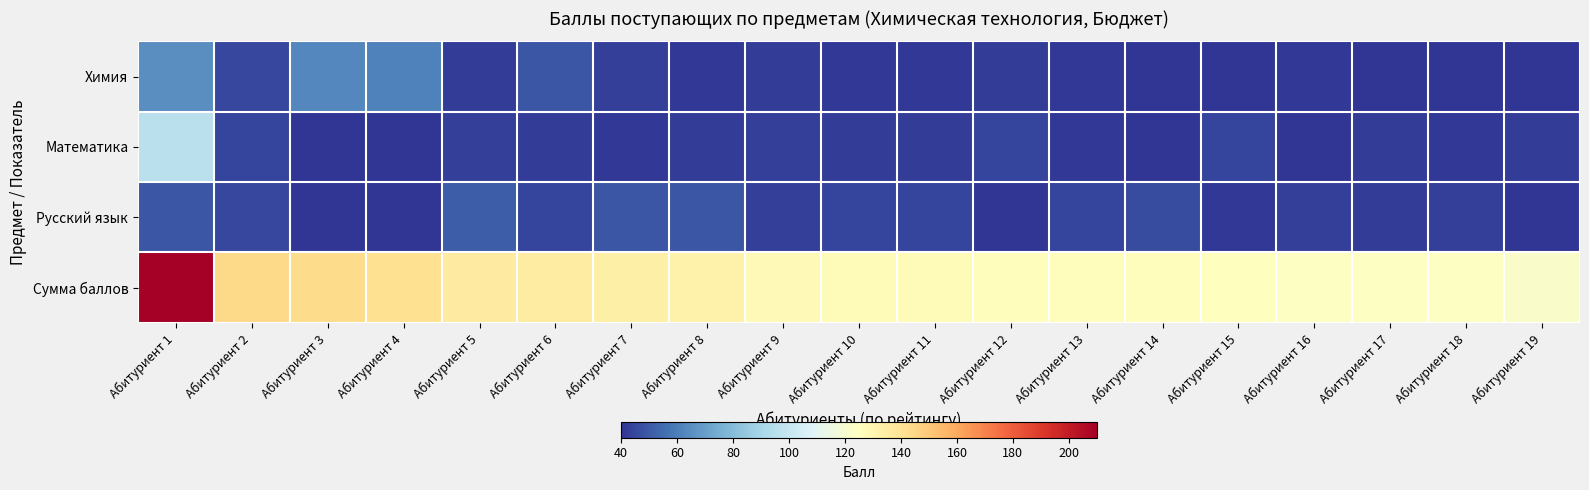

Which series has the largest total across all categories?

Сумма баллов